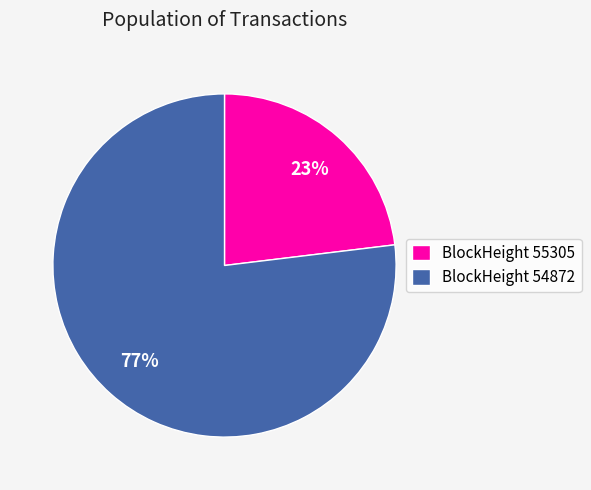

Which slice is the largest?

BlockHeight 54872